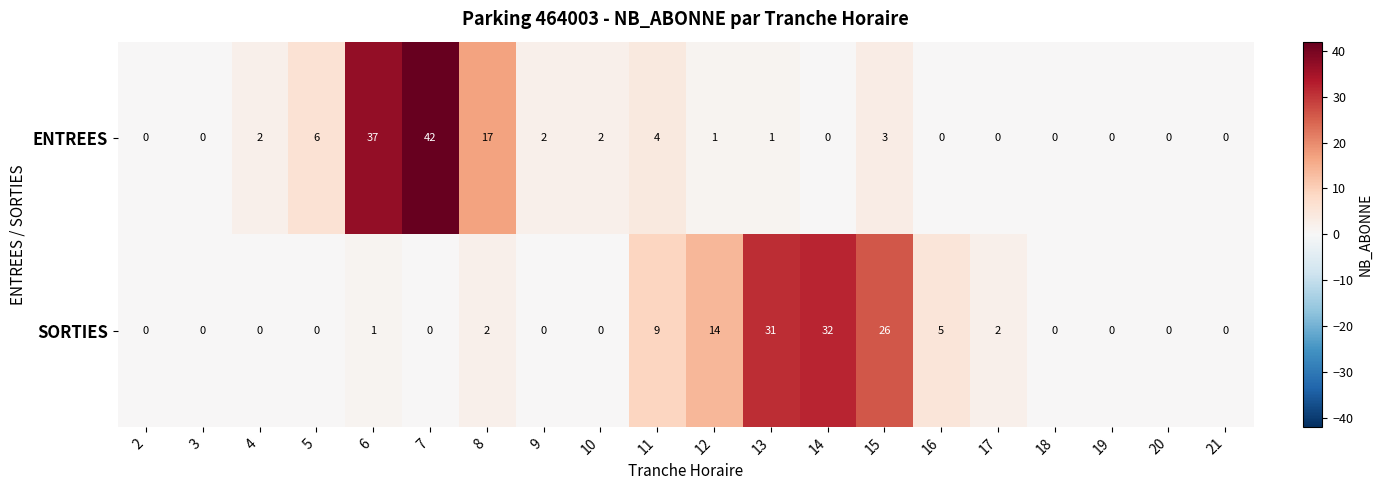

The value of SORTIES at 18 is 11. True or false?

False